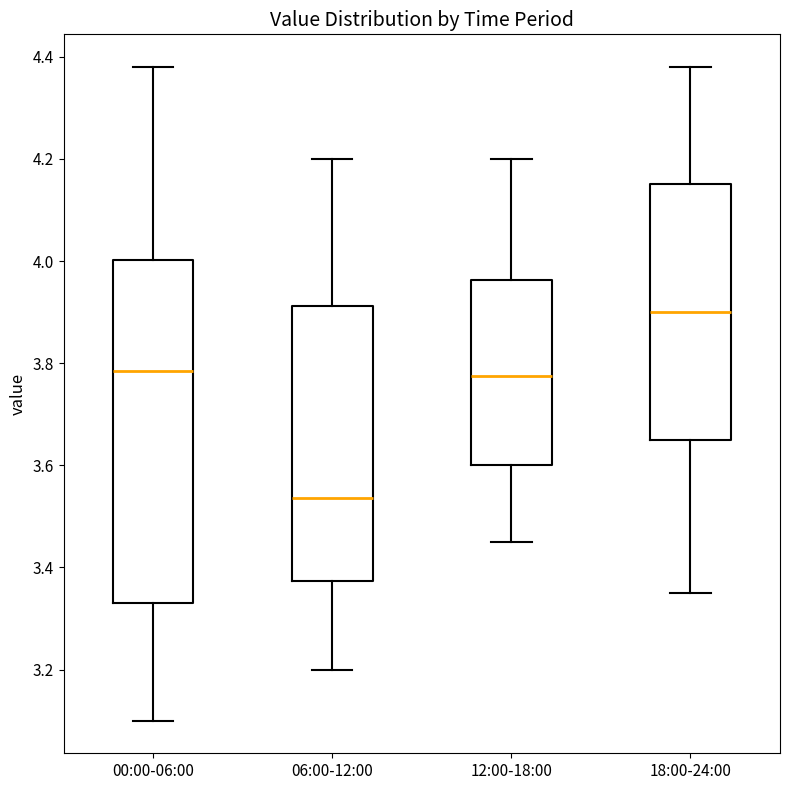

Reading left to right, transcribe this box plot: for each box, give where its median line is, the range the box spans, and where its two whiskers end, as read against the y-axis. The values are not printed on the chart, so give them approximately, as read against the axis.

00:00-06:00: median 3.78, box 3.34 to 4.00, whiskers 3.10 to 4.38
06:00-12:00: median 3.54, box 3.38 to 3.92, whiskers 3.20 to 4.20
12:00-18:00: median 3.78, box 3.60 to 3.96, whiskers 3.46 to 4.20
18:00-24:00: median 3.90, box 3.66 to 4.16, whiskers 3.36 to 4.38